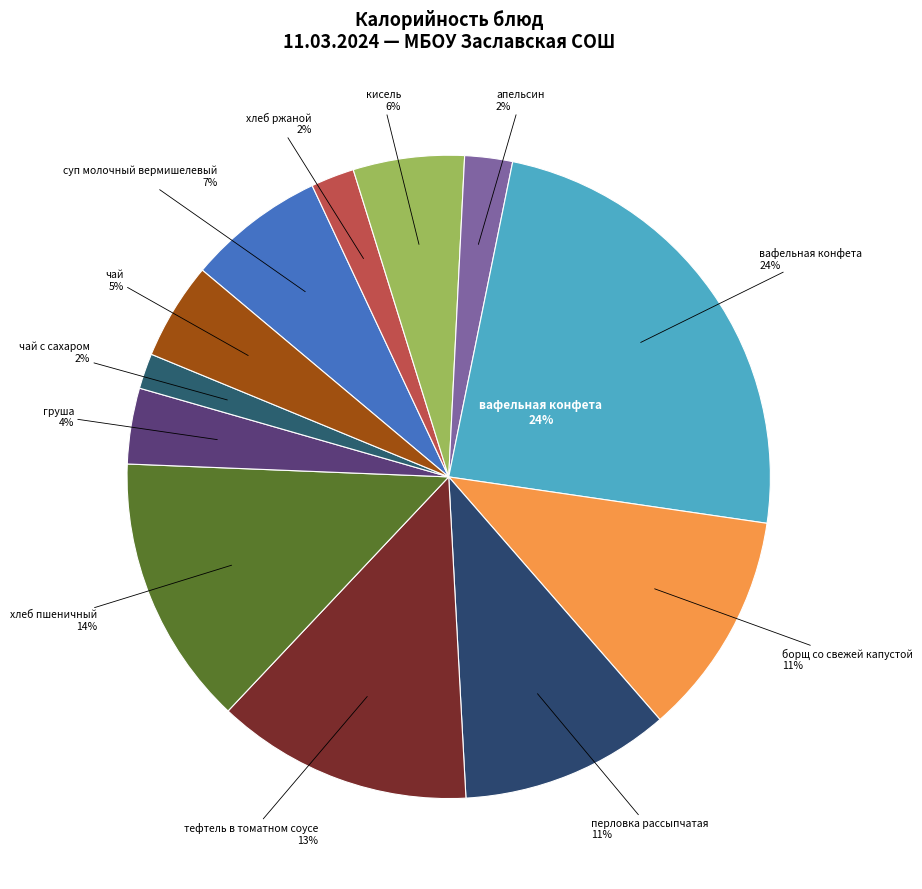

Count the number of slices in the pie.

12